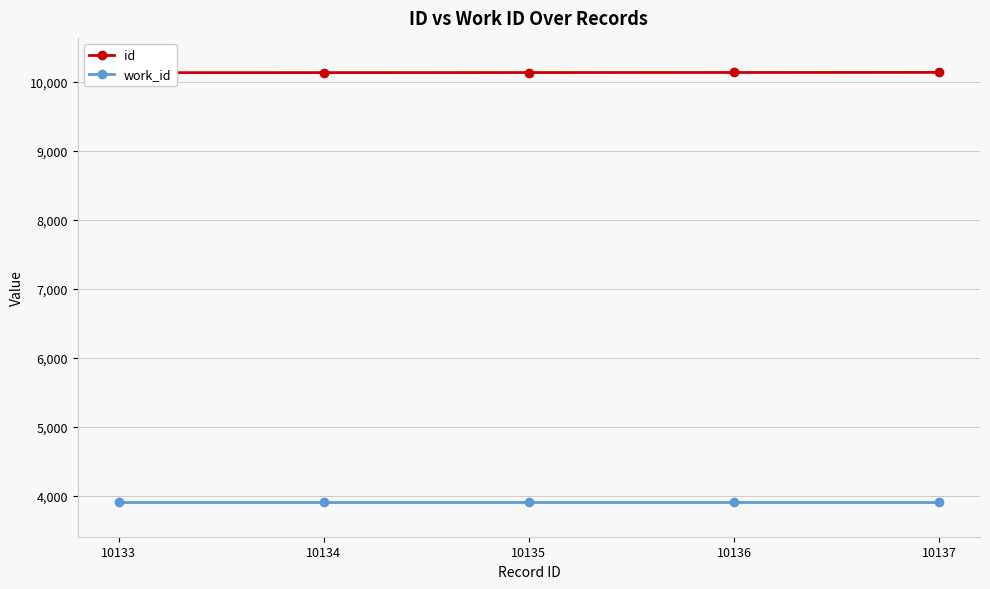

What is the value of the work_id point at the 2nd from the left?

3911